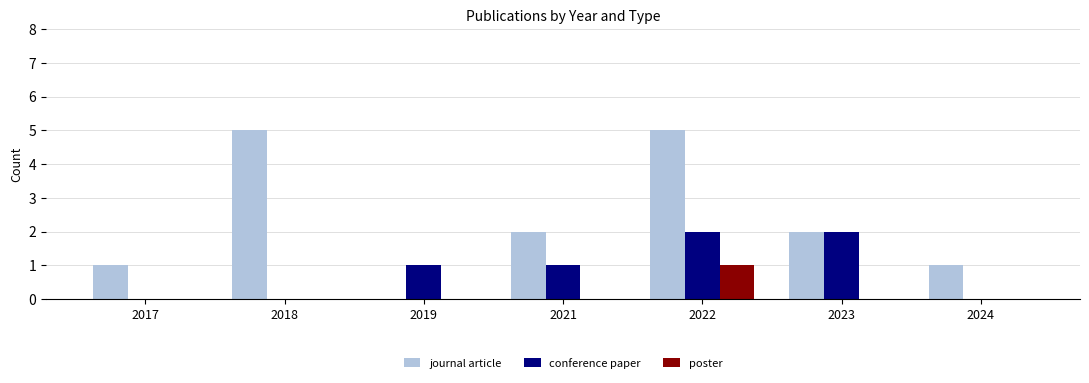

Between 2018 and 2023, which series saw the biggest shift?

journal article